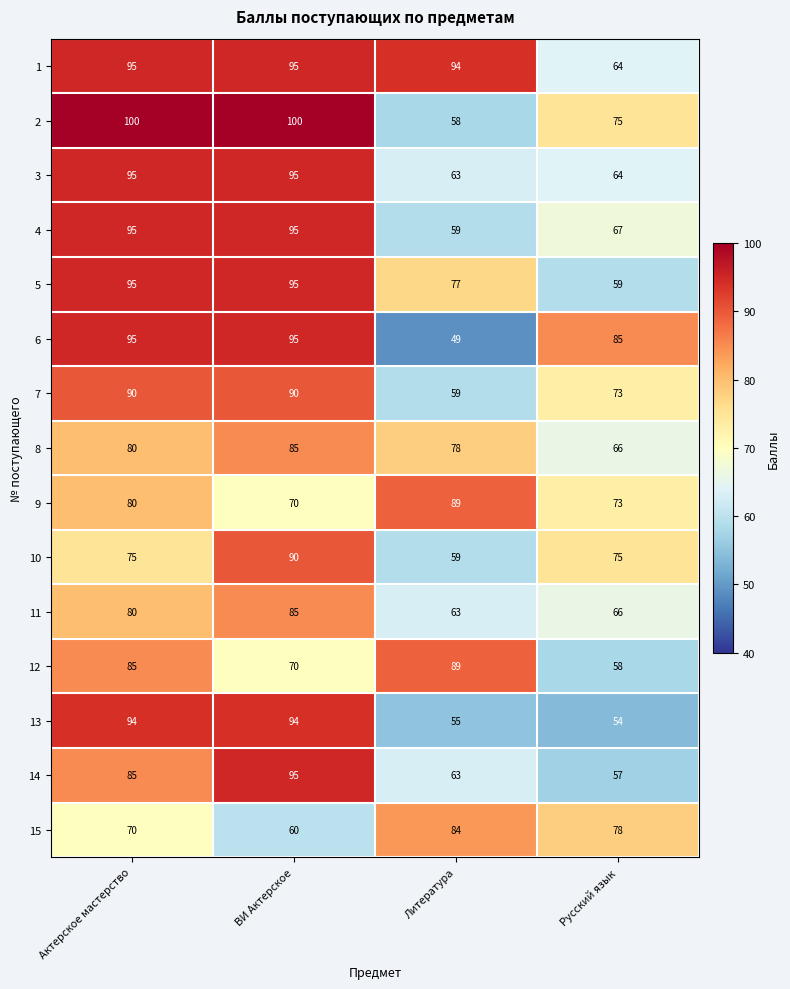

What is the total value across all series at Русский язык?

1014